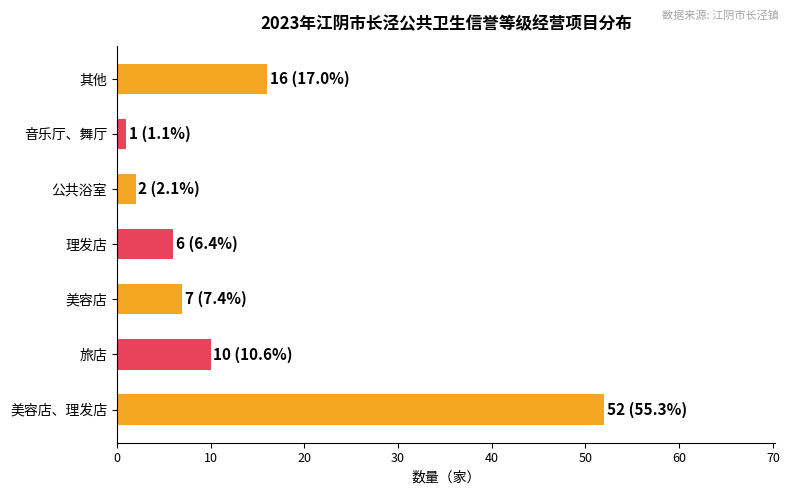

True or false: the data shows 18 at 旅店.

False